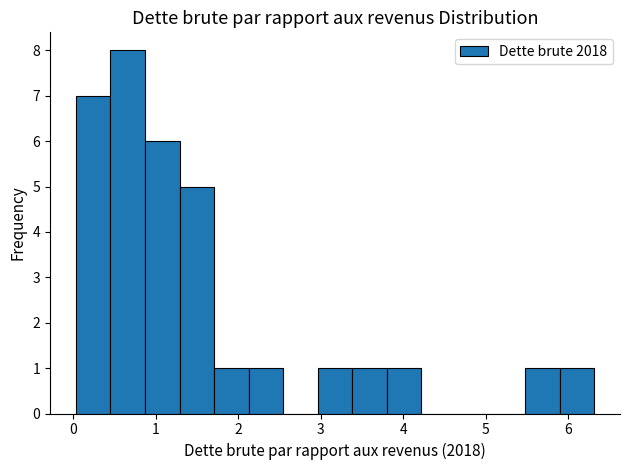

Reading left to right, transcribe this chart: for each bar, give the range it covers on the x-axis and its height. Neither the bar edges nor the heights are printed on the chart, so give them approximately, as read against the axes.

0.0 to 0.5: 7
0.5 to 0.9: 8
0.9 to 1.3: 6
1.3 to 1.7: 5
1.7 to 2.1: 1
2.1 to 2.5: 1
2.5 to 3.0: 0
3.0 to 3.4: 1
3.4 to 3.8: 1
3.8 to 4.2: 1
4.2 to 4.6: 0
4.6 to 5.1: 0
5.1 to 5.5: 0
5.5 to 5.9: 1
5.9 to 6.3: 1